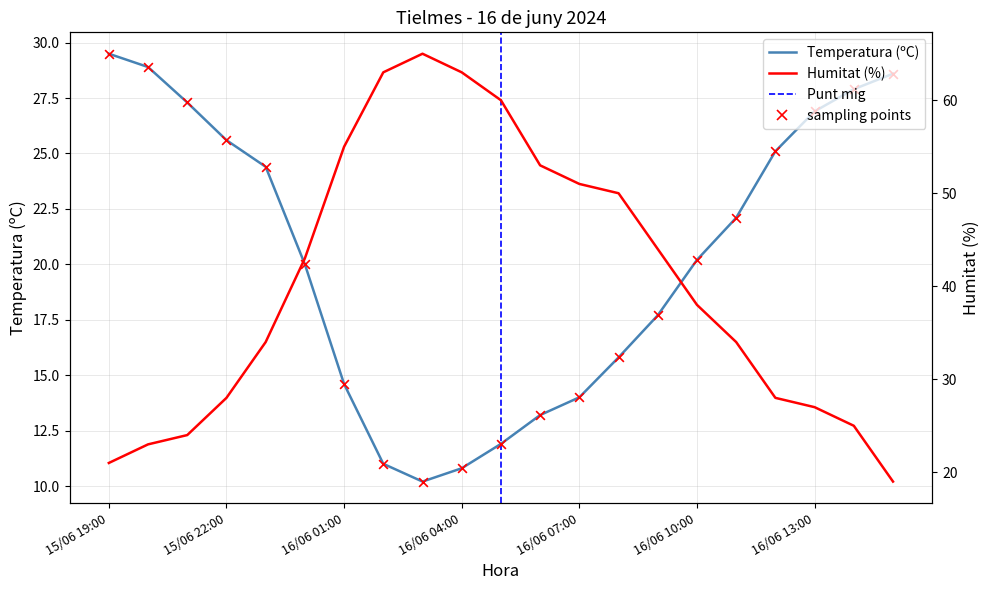

What is the total value across all series at 16/06 13:00?

53.9